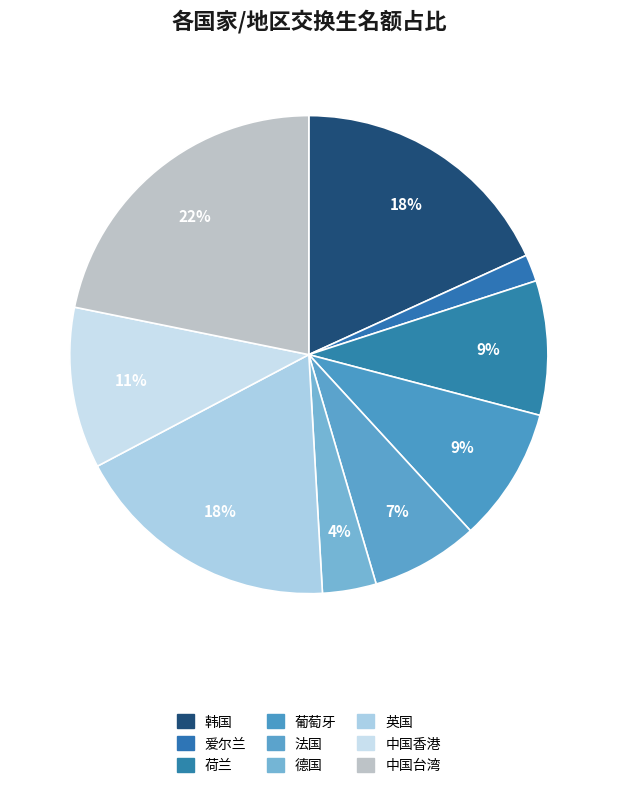

Which category has the smallest portion of the pie?

爱尔兰